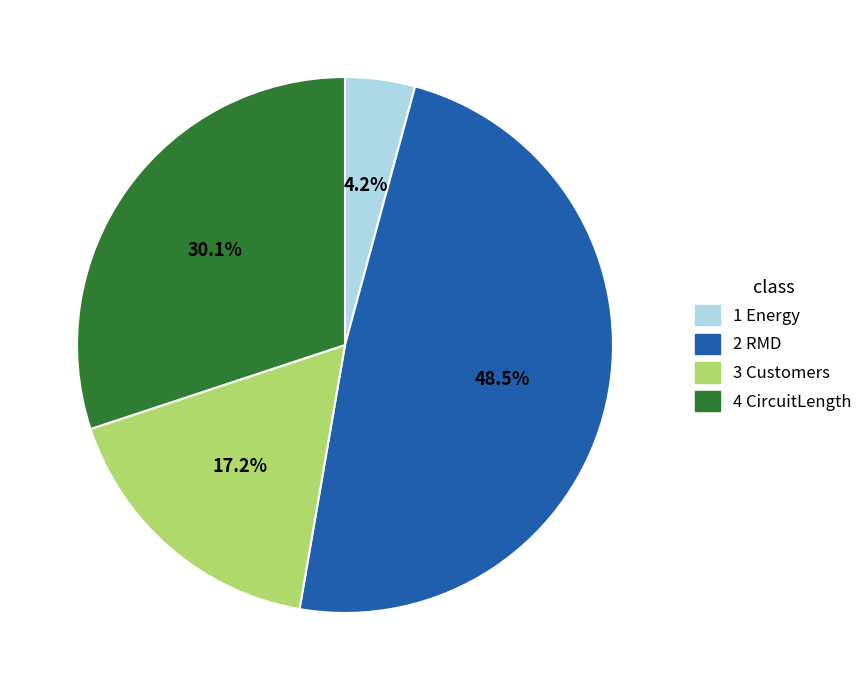

Is there a majority slice in this chart?

No